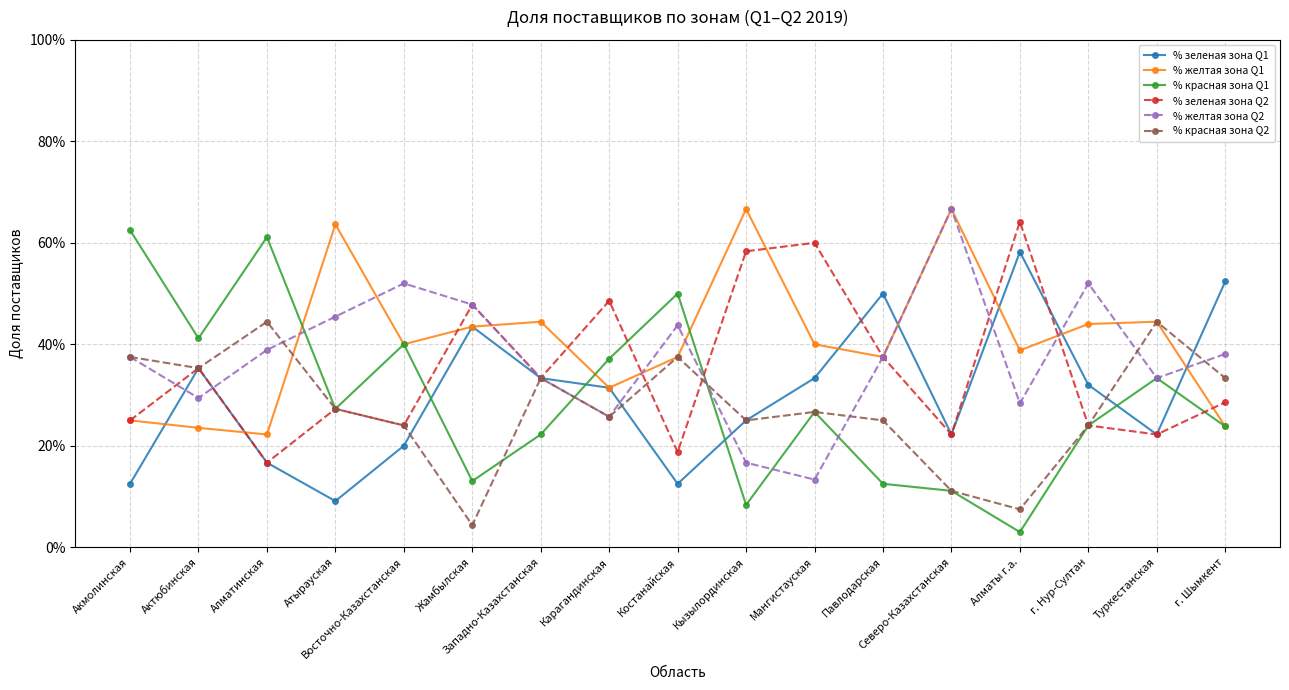

What is the difference between the maximum and second lowest values in the % желтая зона Q1 series?

0.4